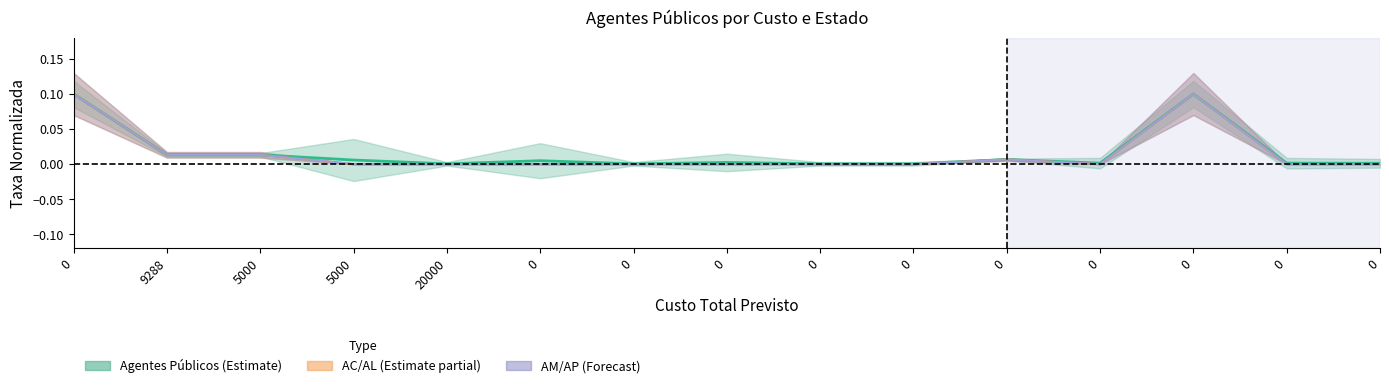

True or false: AL and AP intersect in this chart.

False